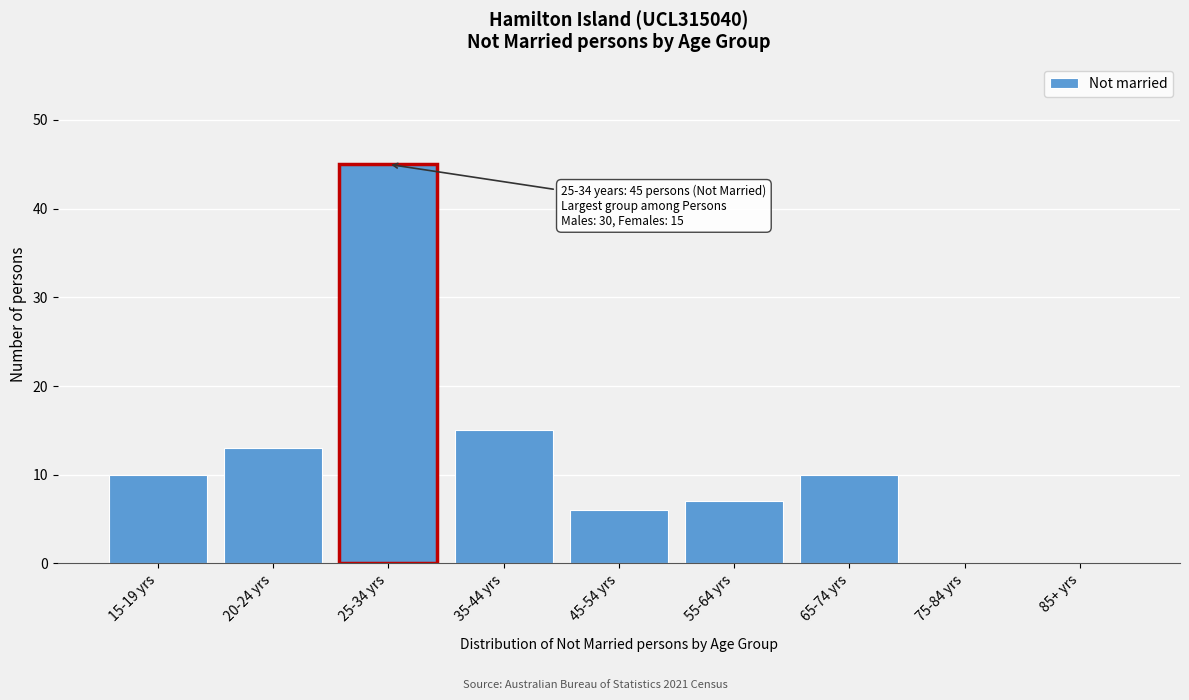

Reading left to right, extract all data points from this chart.

15-19 yrs=10	20-24 yrs=13	25-34 yrs=45	35-44 yrs=15	45-54 yrs=6	55-64 yrs=7	65-74 yrs=10	75-84 yrs=0	85+ yrs=0